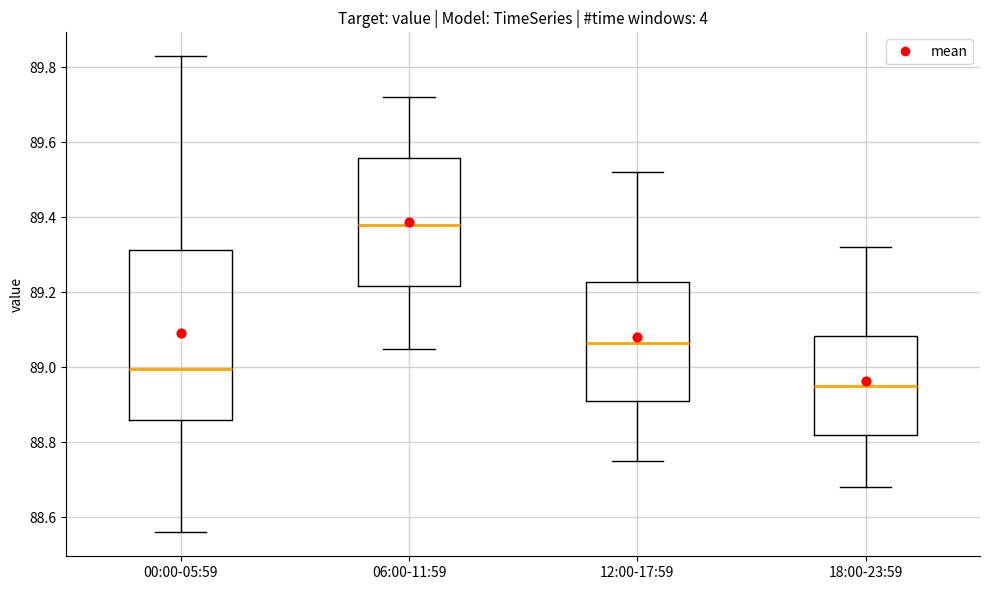

Reading left to right, transcribe this box plot: for each box, give where its median line is, the range the box spans, and where its two whiskers end, as read against the y-axis. The values are not printed on the chart, so give them approximately, as read against the axis.

00:00-05:59: median 89.00, box 88.86 to 89.32, whiskers 88.56 to 89.84
06:00-11:59: median 89.38, box 89.22 to 89.56, whiskers 89.06 to 89.72
12:00-17:59: median 89.06, box 88.92 to 89.22, whiskers 88.76 to 89.52
18:00-23:59: median 88.96, box 88.82 to 89.08, whiskers 88.68 to 89.32